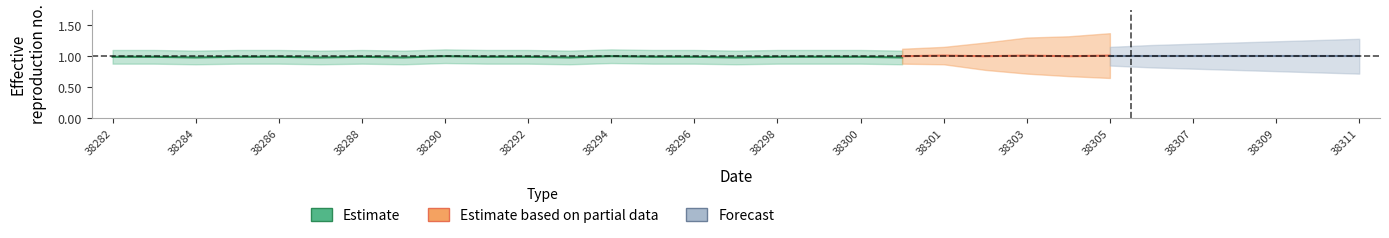

Is this an area chart (filled region under the line)?

No